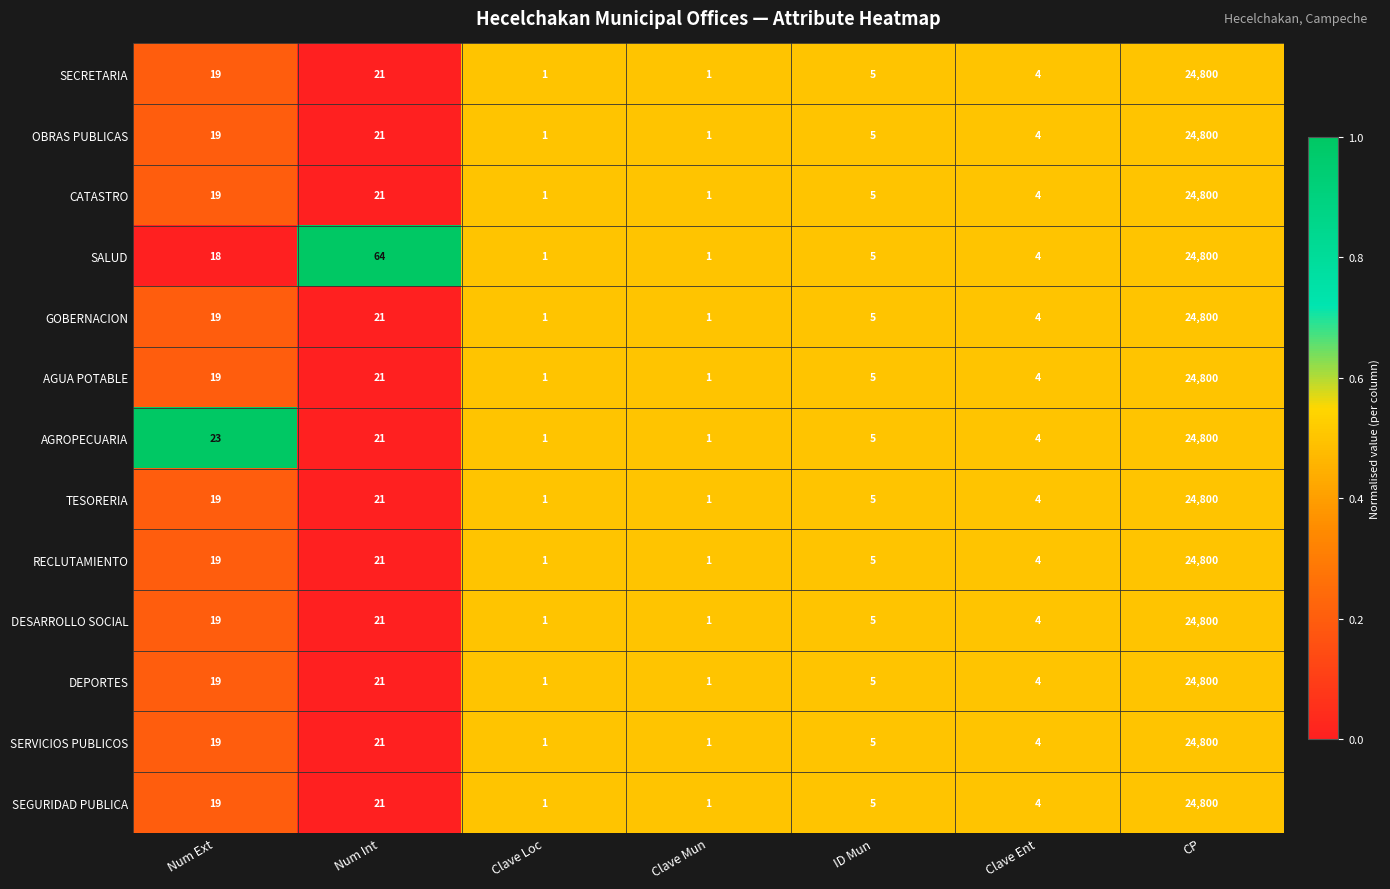

Where does the DESARROLLO SOCIAL series first go above 5?

Num Ext